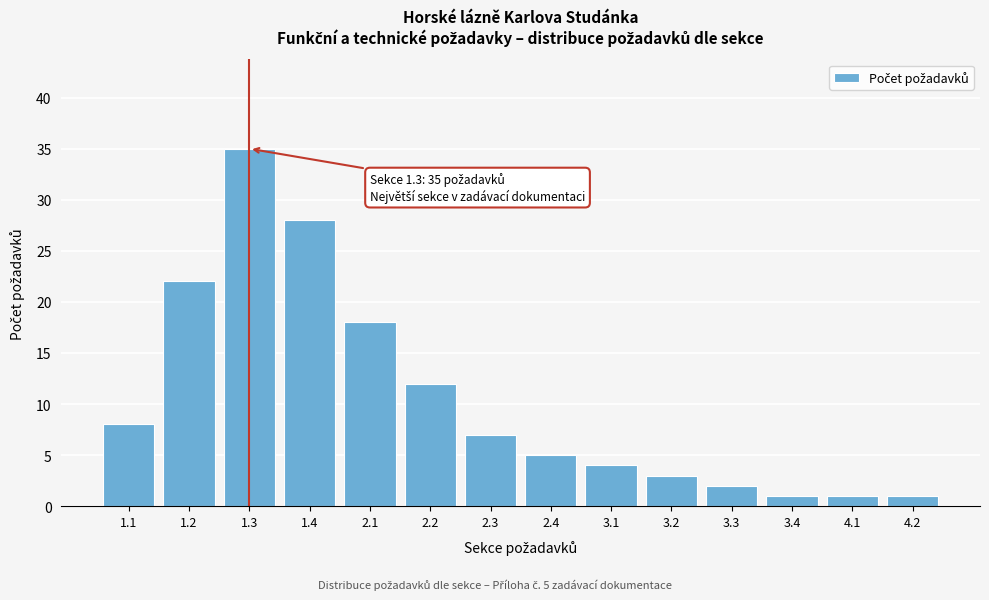

Reading right to left, list all the values displayed in this chart.

4.2=1	4.1=1	3.4=1	3.3=2	3.2=3	3.1=4	2.4=5	2.3=7	2.2=12	2.1=18	1.4=28	1.3=35	1.2=22	1.1=8